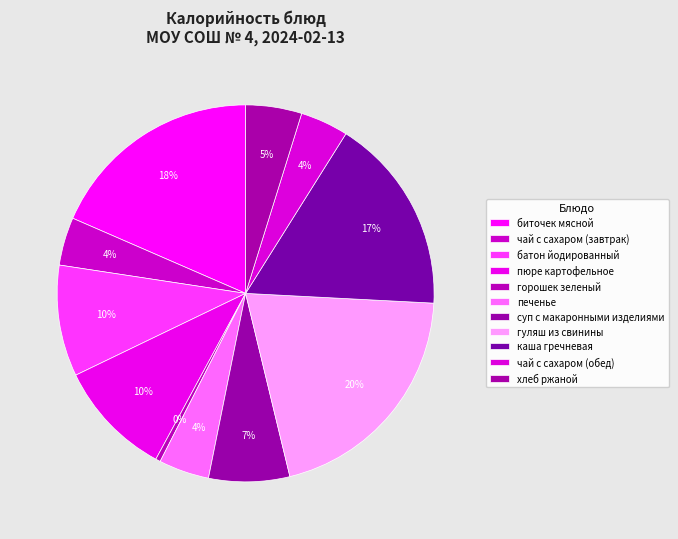

What percentage do печенье and гуляш из свинины together represent?

24.7%